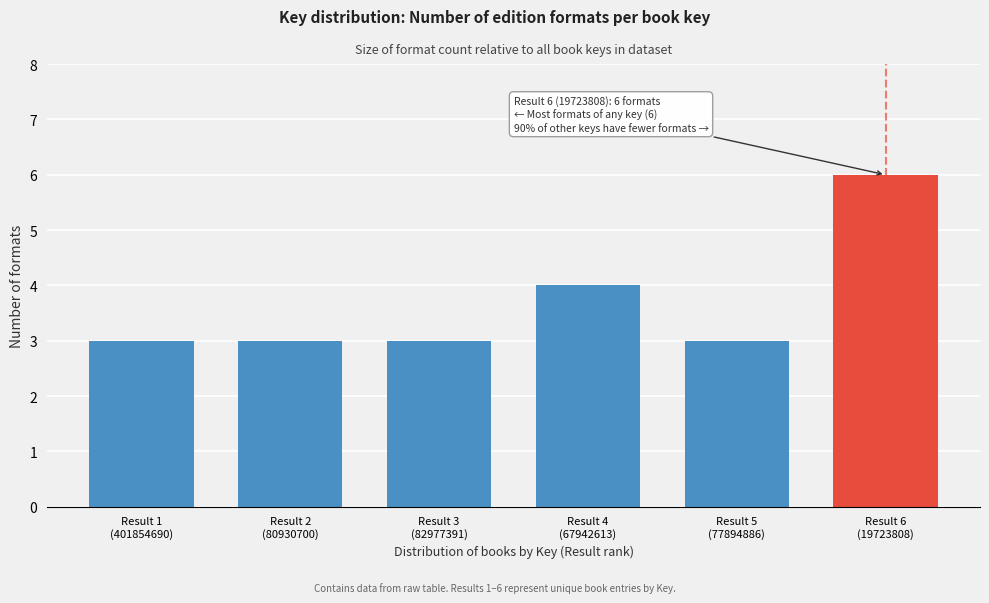

Reading left to right, transcribe all the data shown in this chart.

3	3	3	4	3	6